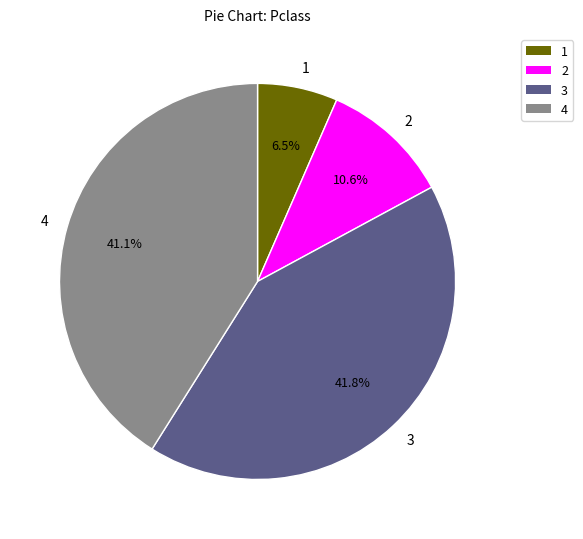

Is the sum of 3 and 4 greater than half?

Yes